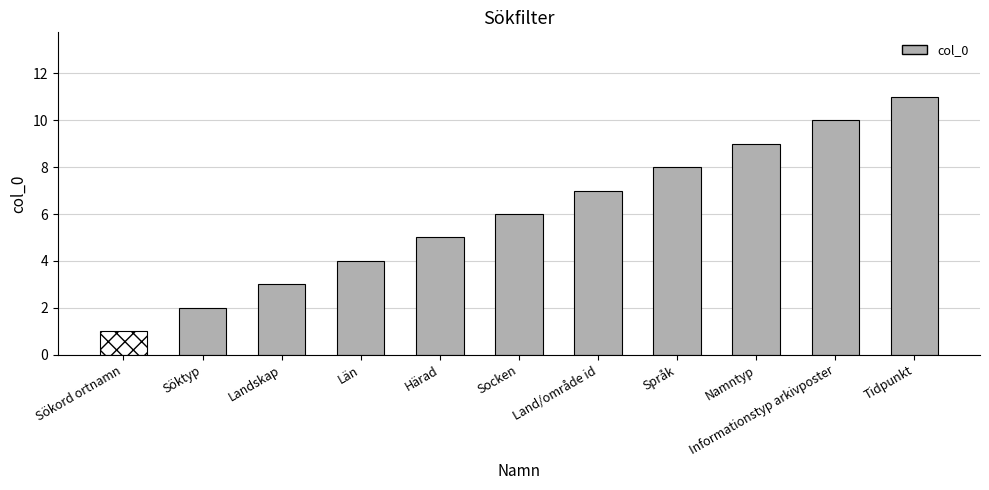

Which category has the lowest value across all series?

Sökord ortnamn